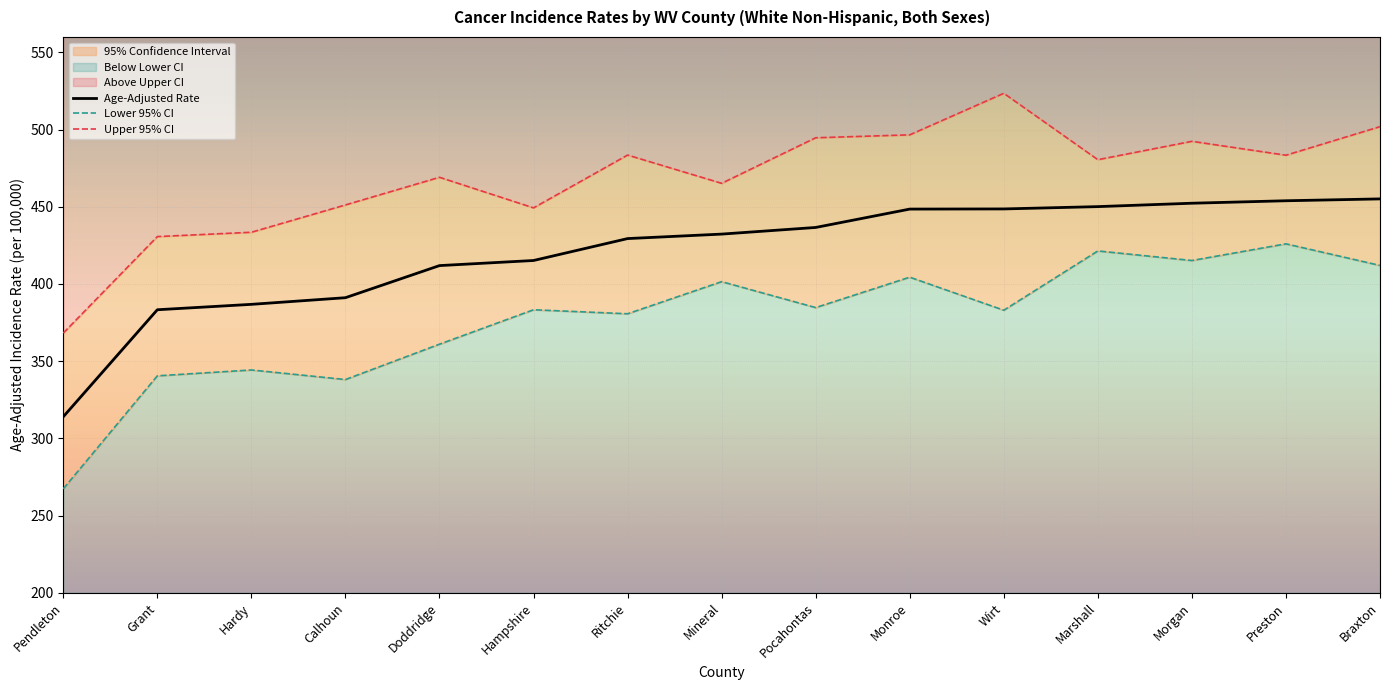

What is the spread (max minus min) of values at Doddridge?

108.1